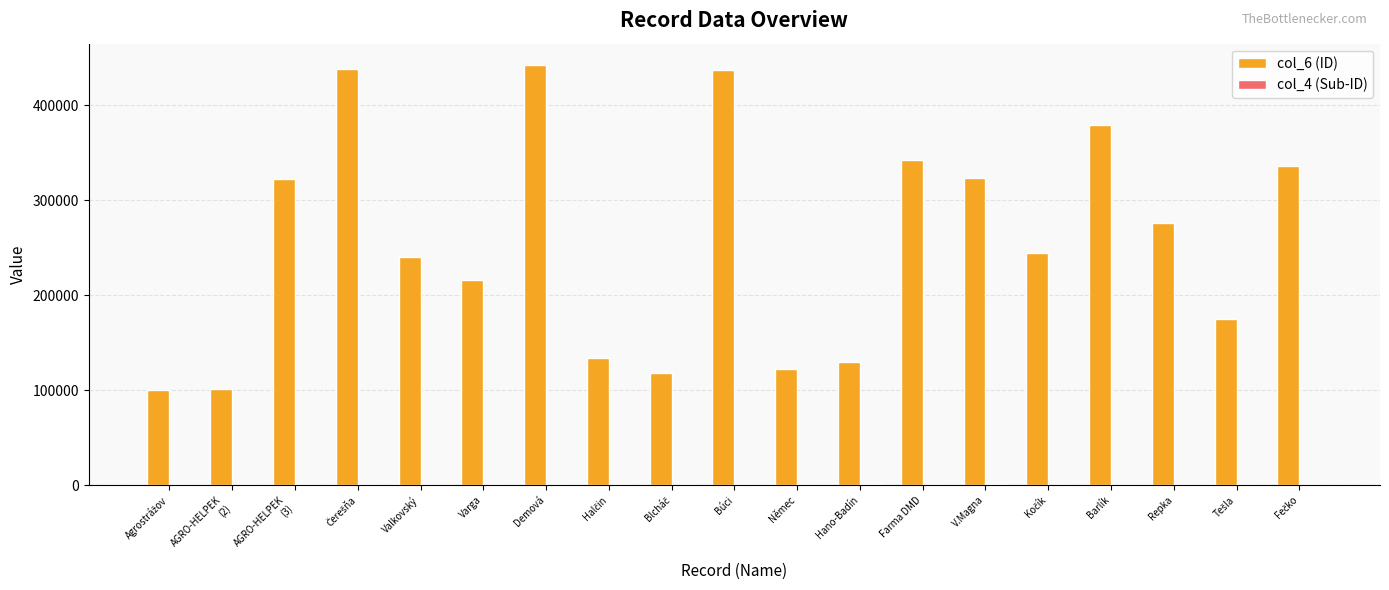

What is the greatest value displayed?

442728